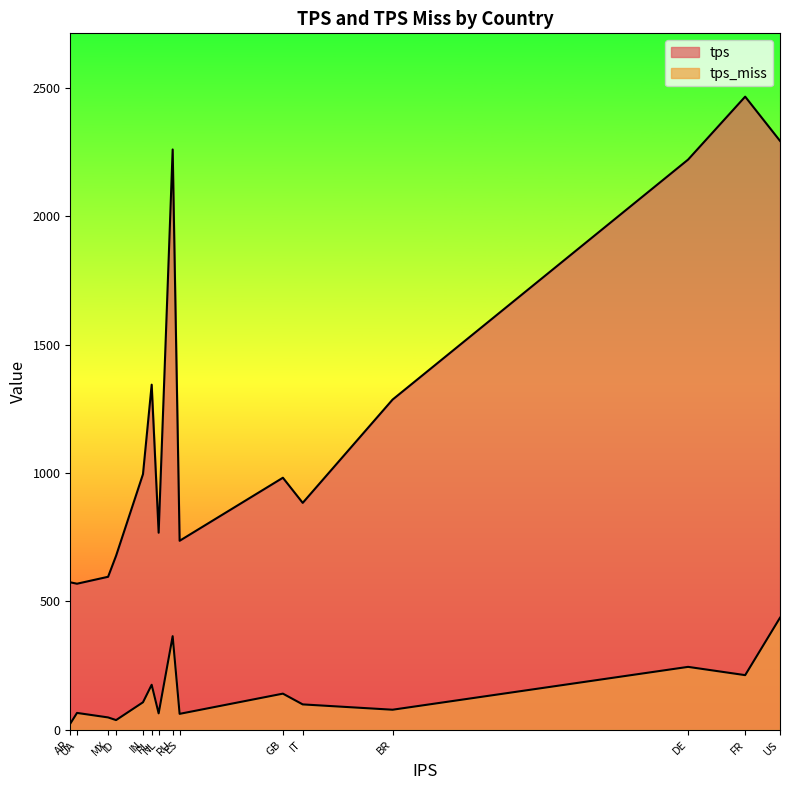

Is it true that tps equals 545.1 at BR?

False